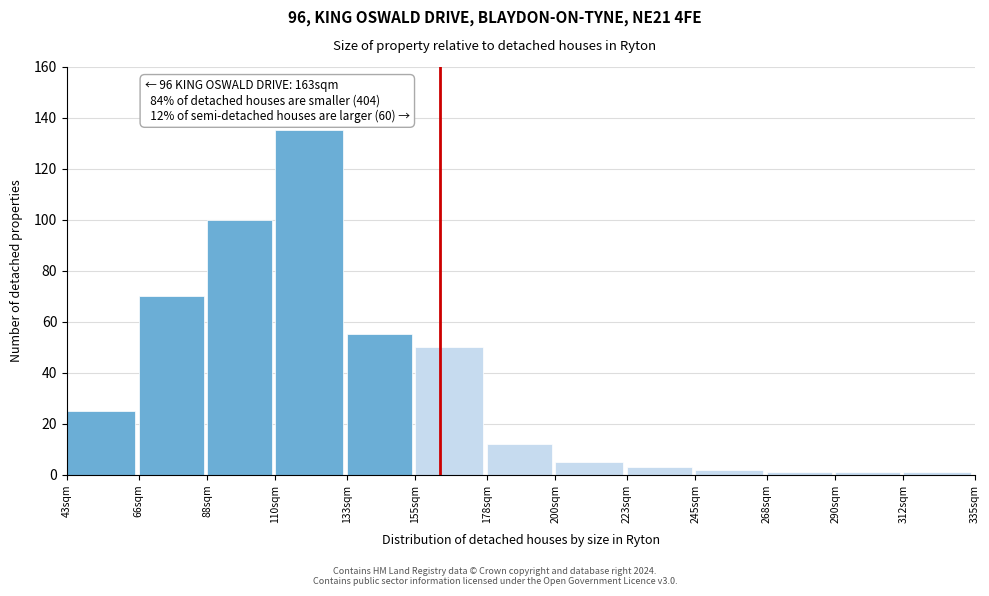

Reading left to right, what are all the values shown in this chart?

25	70	100	135	55	50	12	5	3	2	1	1	1